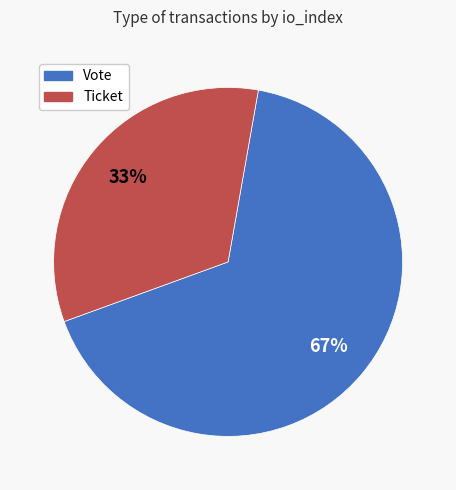

Does any single category account for the majority?

Yes